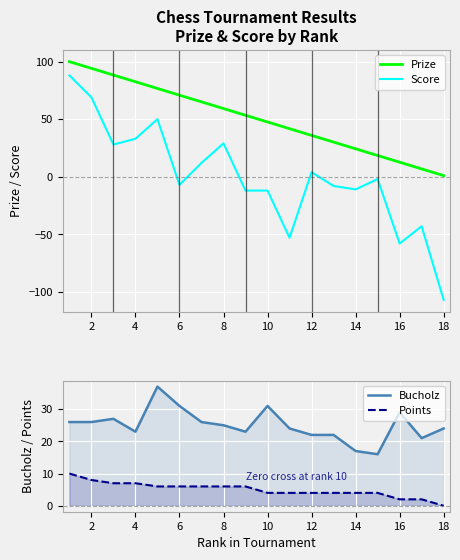

At how many categories does at least one series exceed 97?

1